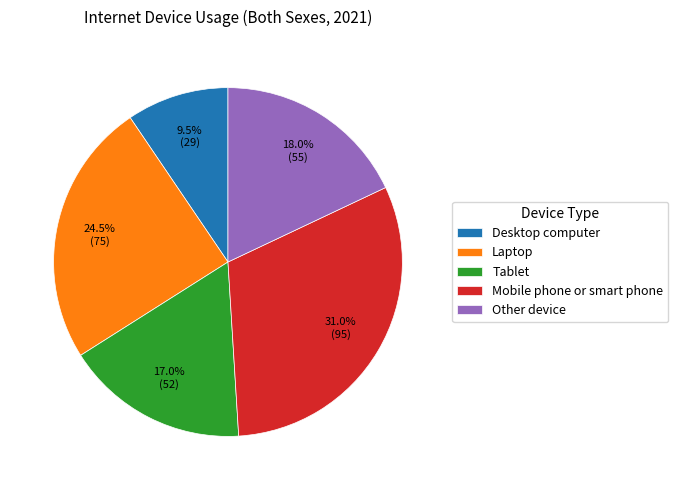

Is it true that Tablet is 23% of the pie?

False